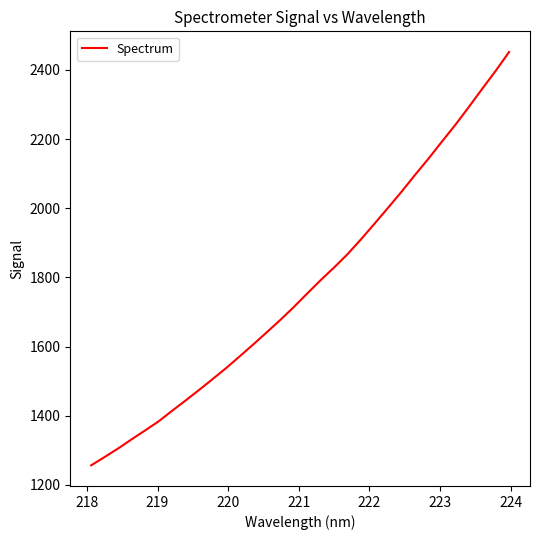

What is the smallest value displayed?

1256.6